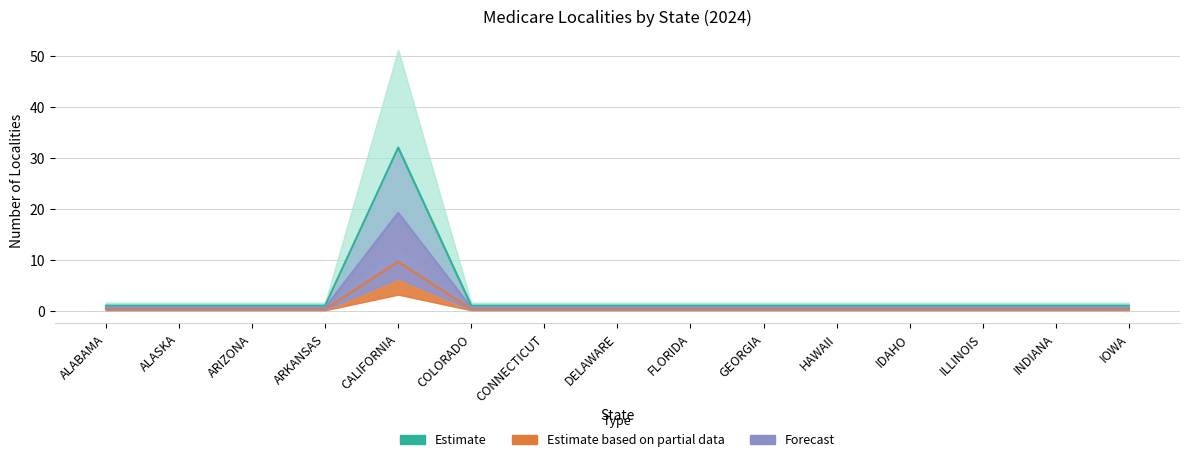

List the labels in order of Forecast value, smallest first.

ALABAMA, ALASKA, ARIZONA, ARKANSAS, COLORADO, CONNECTICUT, DELAWARE, FLORIDA, GEORGIA, HAWAII, IDAHO, ILLINOIS, INDIANA, IOWA, CALIFORNIA